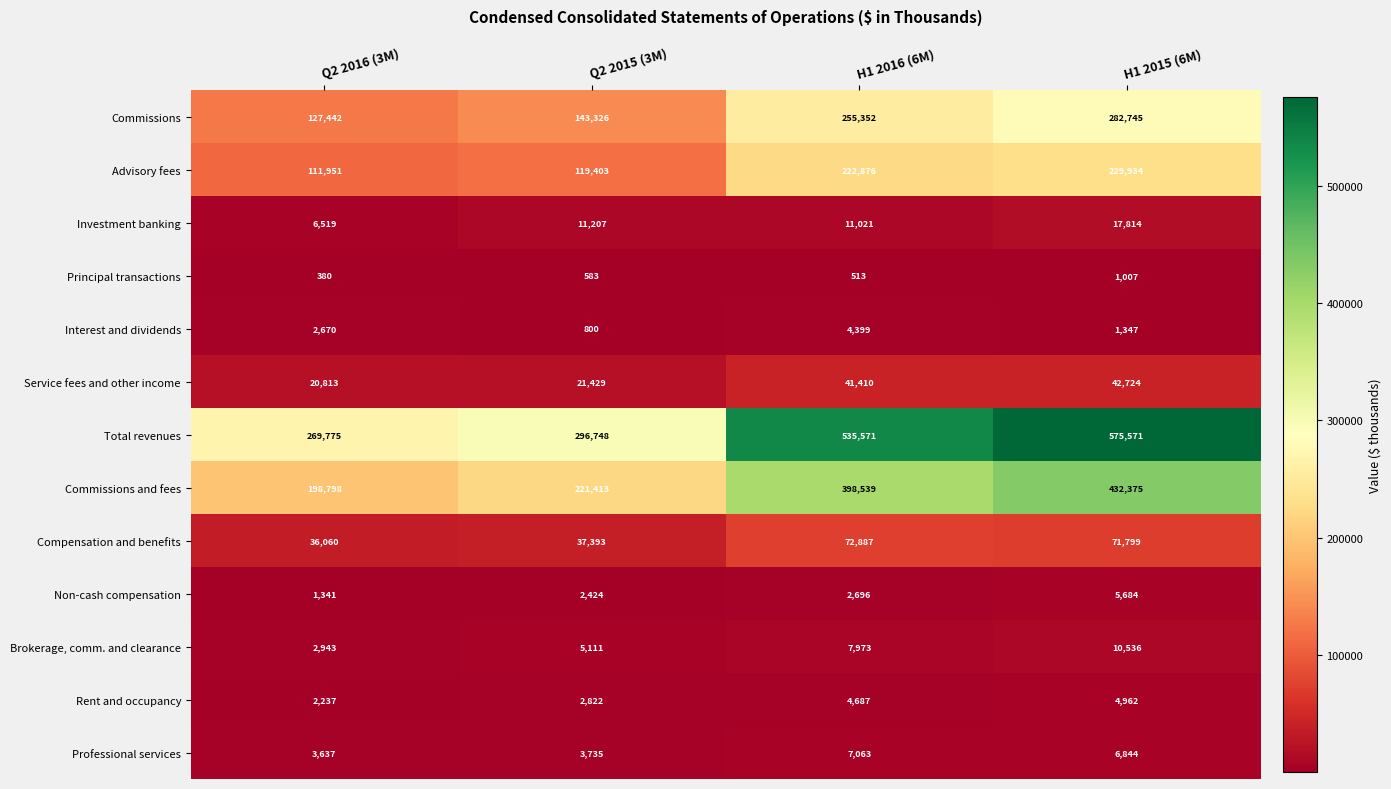

True or false: Total revenues has a value of 269775 at Q2 2016 (3M).

True